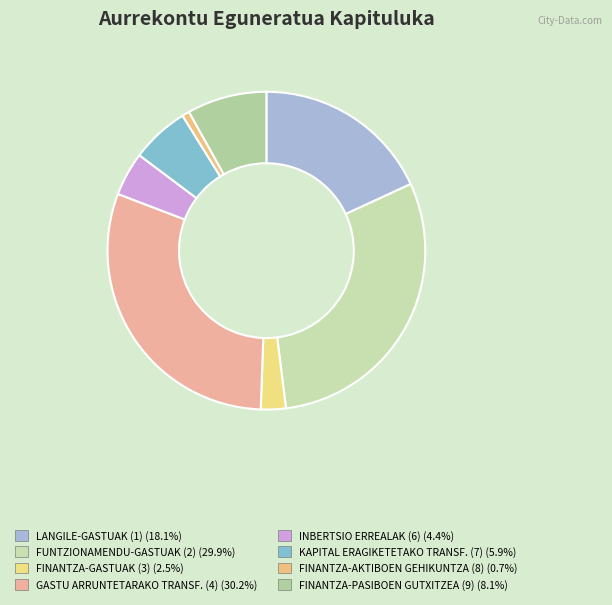

To the nearest percent, what is the difference between the INBERTSIO ERREALAK (6) and LANGILE-GASTUAK (1) slice percentages?

14%